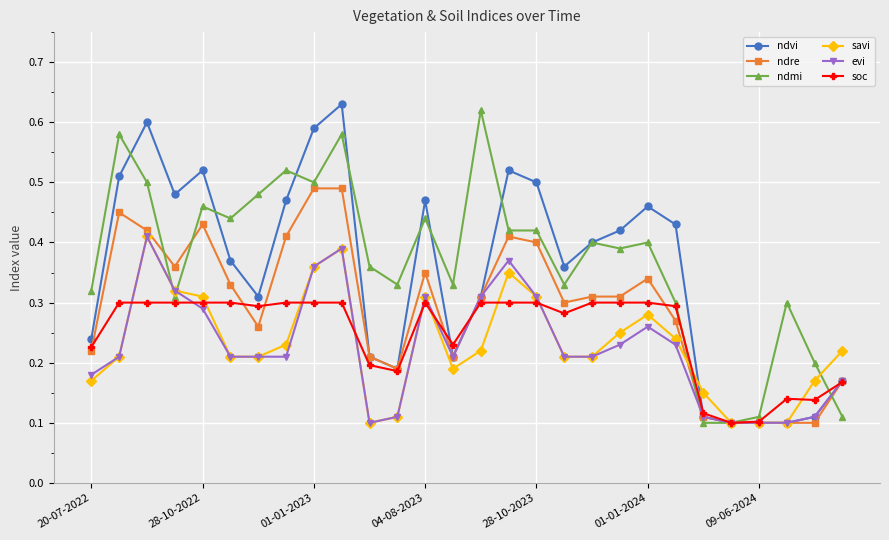

At how many categories does at least one series exceed 0?

28